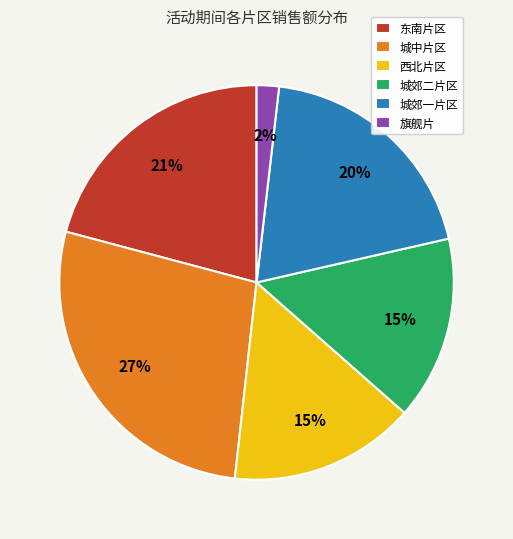

Combined, do 城郊一片区 and 城郊二片区 account for over 50%?

No